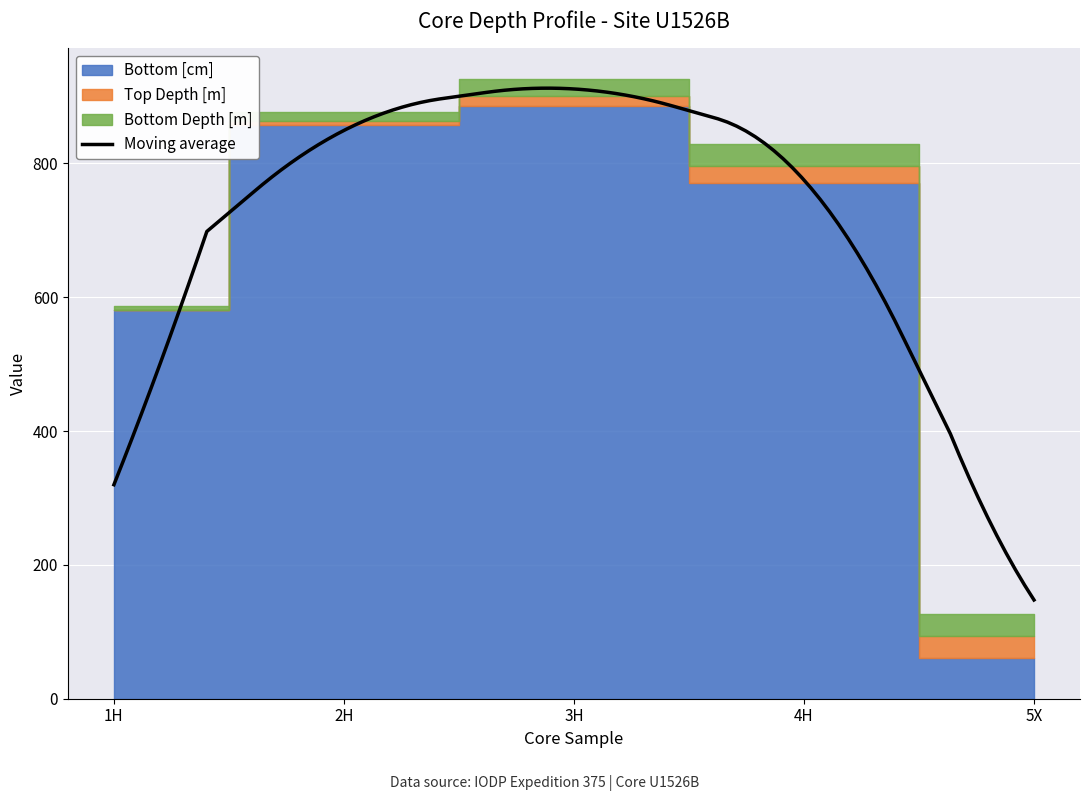

Is the value of Top Depth [m] at 5X greater than the value of Bottom Depth [m] at 5X?

No